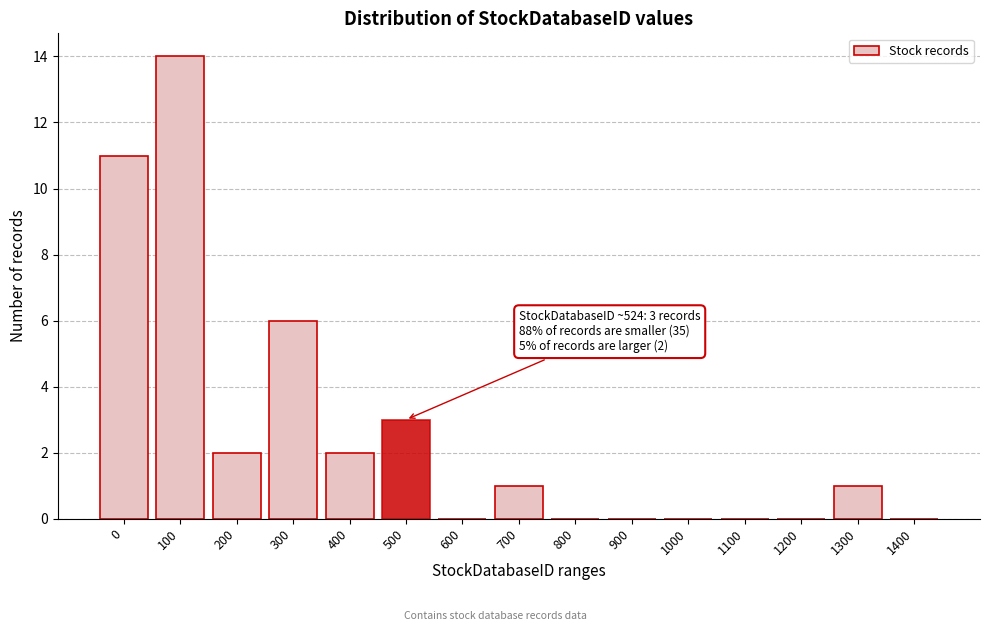

Reading left to right, list all the values displayed in this chart.

0=11	100=14	200=2	300=6	400=2	500=3	600=0	700=1	800=0	900=0	1000=0	1100=0	1200=0	1300=1	1400=0